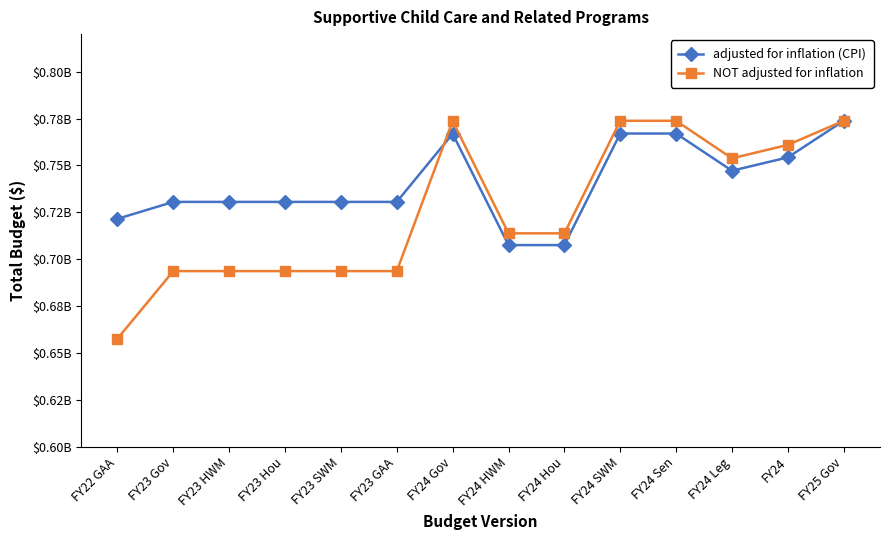

Reading right to left, transcribe all the data shown in this chart.

adjusted for inflation (CPI): 773775368	754272061	747170146	766994889	766994889	707520660	707520660	766870984	730545437	730545437	730545437	730545437	730545437	721526911
NOT adjusted for inflation: 773775368	760940066	753775368	773775368	773775368	713775368	713775368	773650368	693650367	693650367	693650367	693650367	693650367	657631793